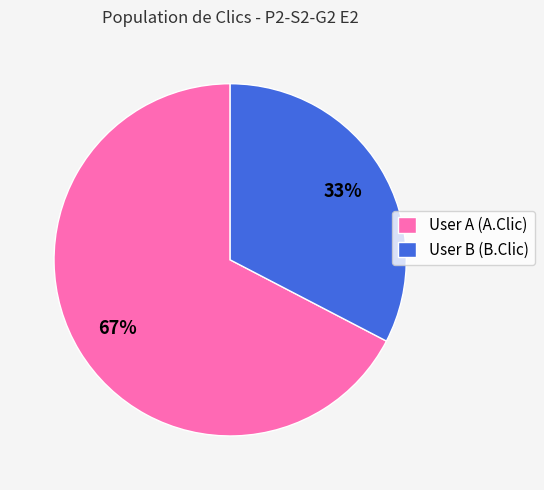

To the nearest percent, what percentage of the pie is User A (A.Clic)?

67%